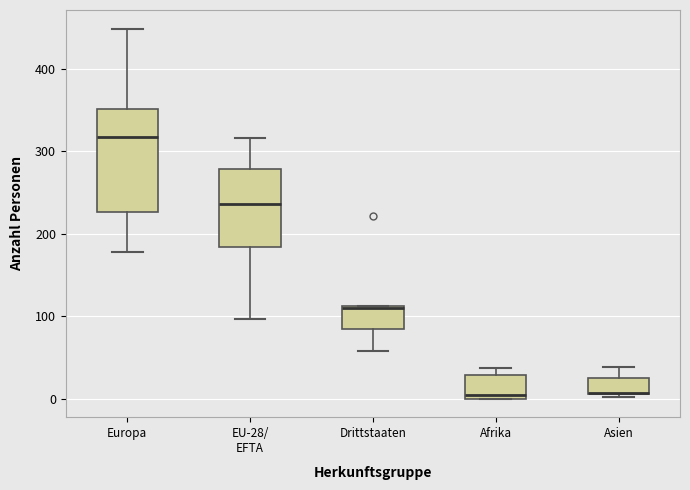

Where does the upper whisker of the box for EU-28/ EFTA end on the y-axis? The values are not printed on the chart, so give them approximately, as read against the axis.

320